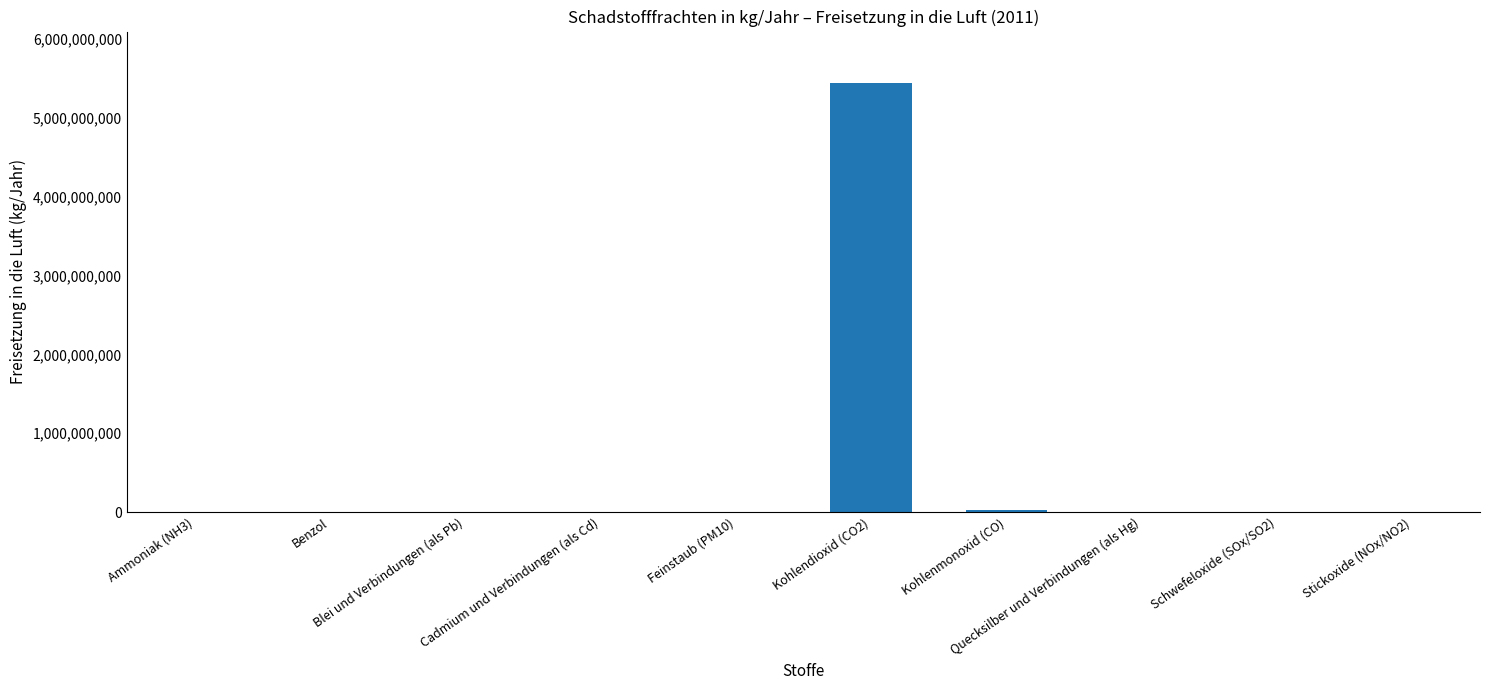

What is the greatest value displayed?

5440000000